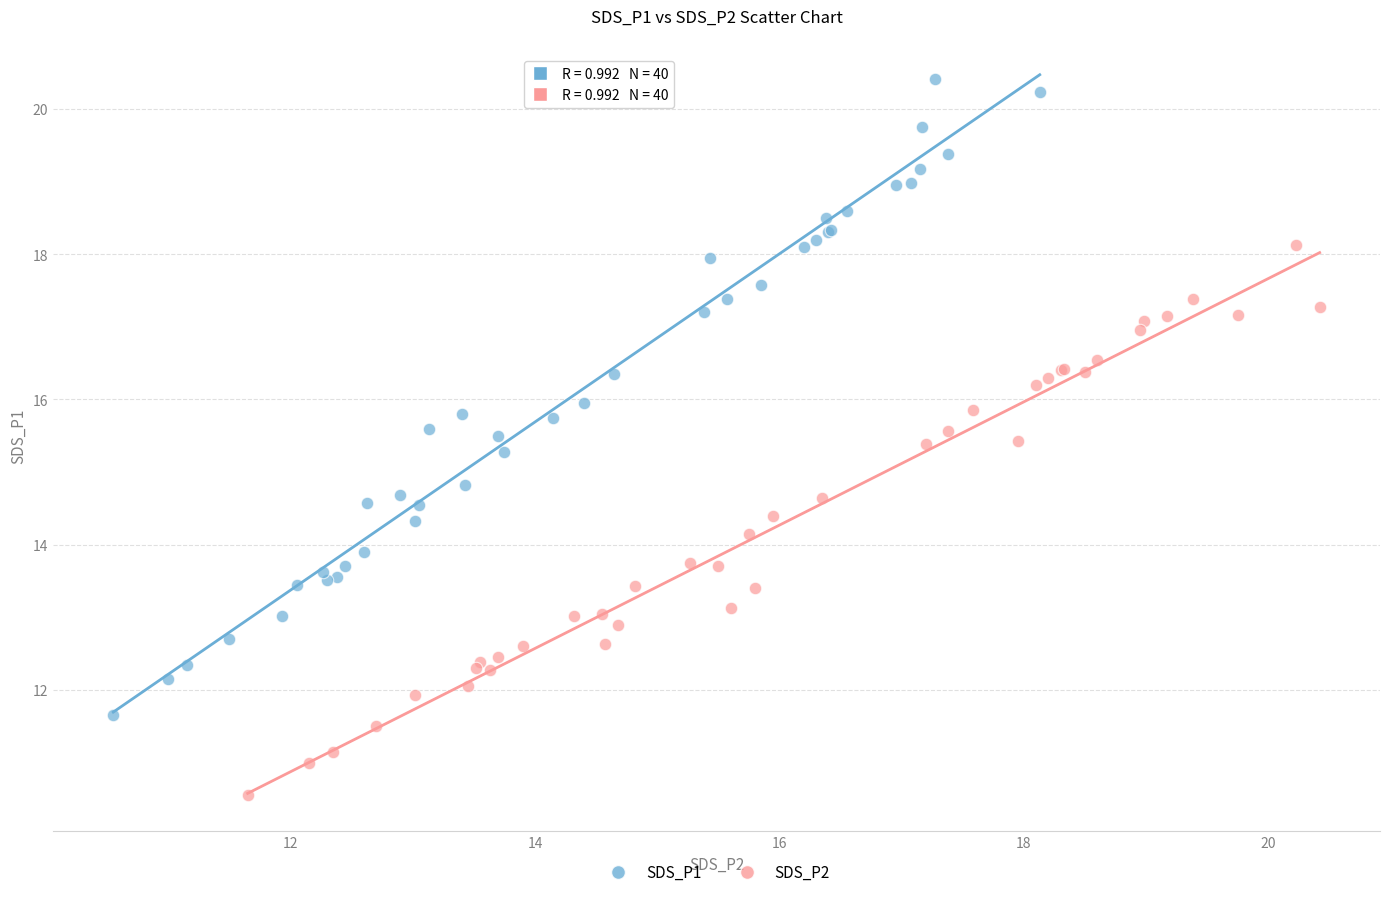

Which series contains the lowest Y value?

SDS_P2